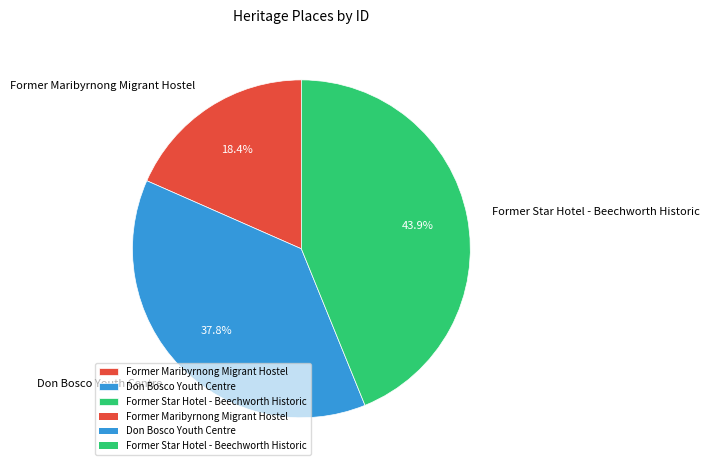

Is the sum of Former Star Hotel - Beechworth Historic and Don Bosco Youth Centre greater than half?

Yes